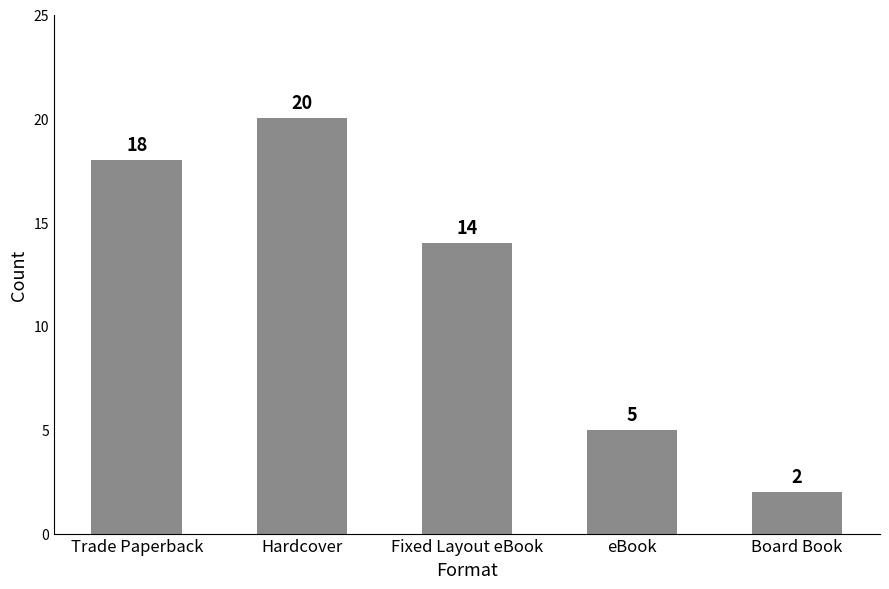

Between Fixed Layout eBook and Hardcover, which is larger?

Hardcover